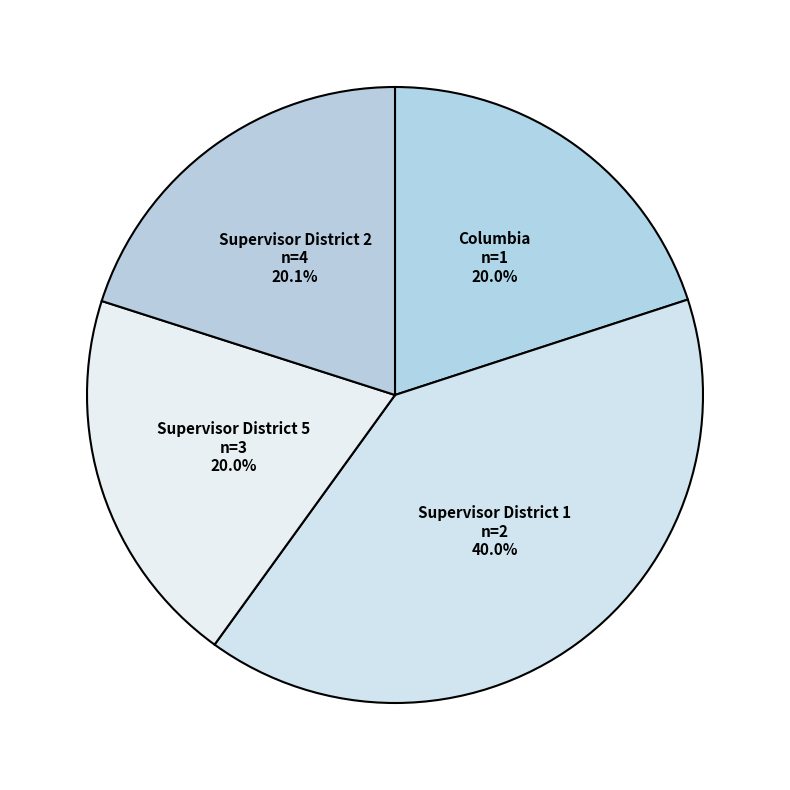

To the nearest percent, what is the average slice percentage?

25%